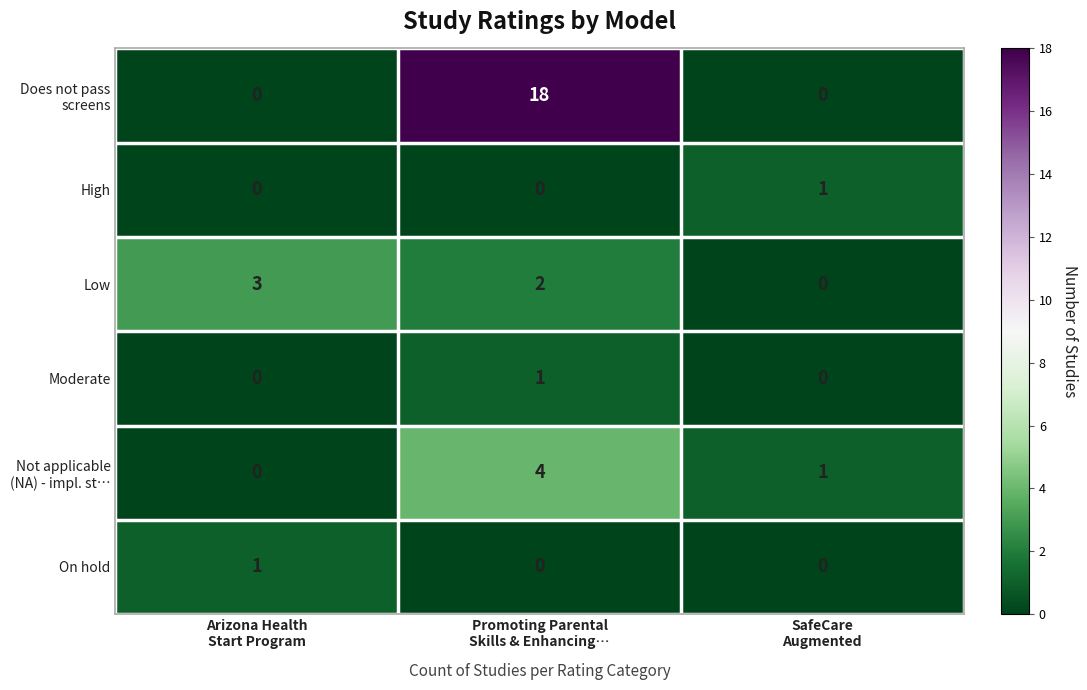

How many Moderate values are between 0 and 1?

3